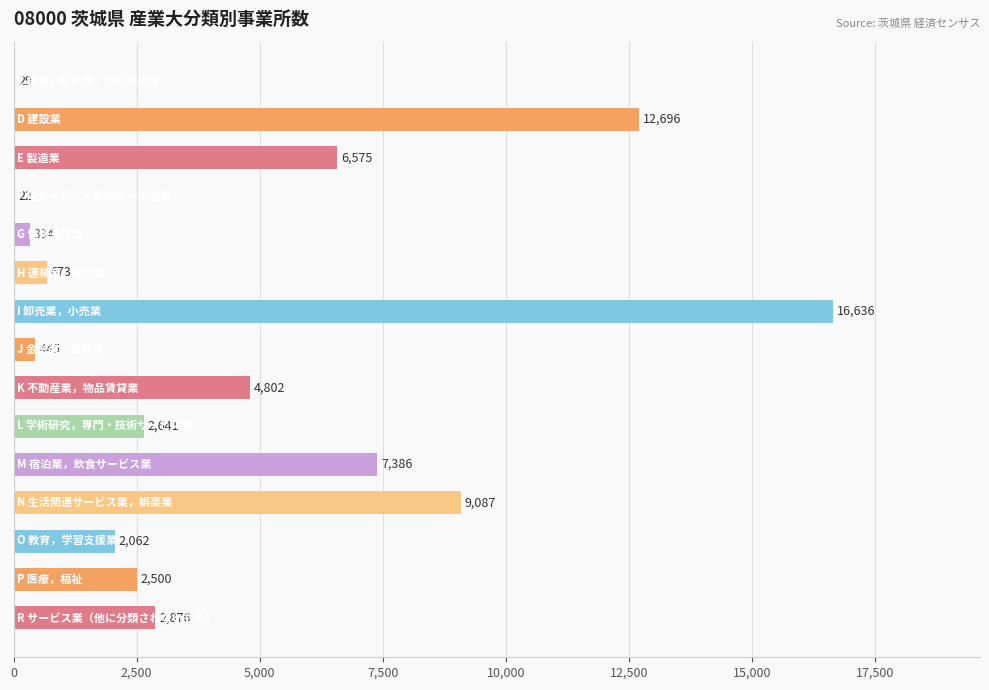

What is the sum of all values?

68764